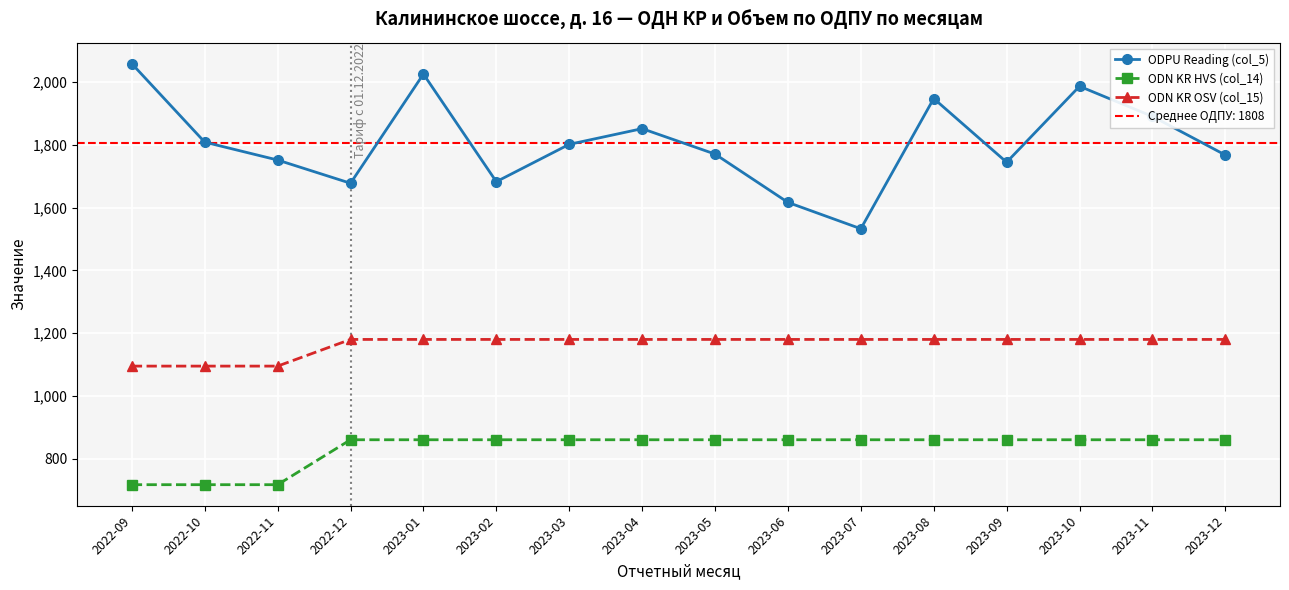

True or false: ODPU Reading (col_5) and ODN KR HVS (col_14) cross at least once.

False